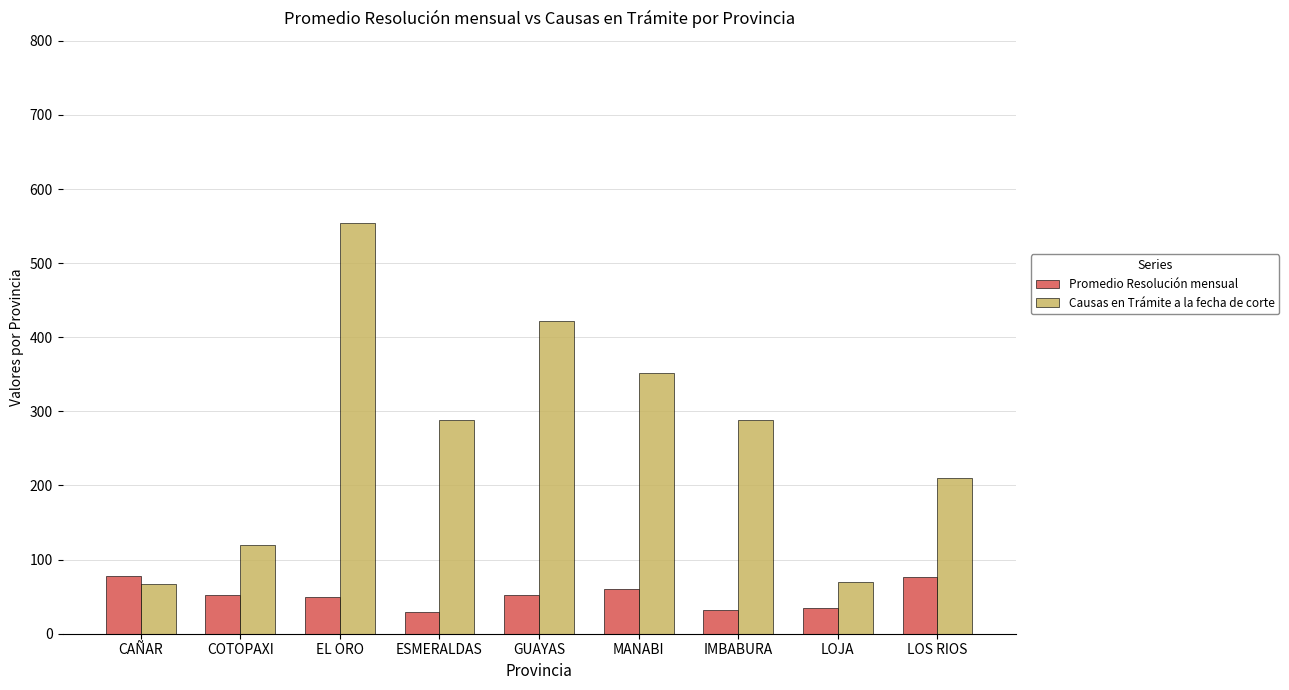

Which series has the widest spread of values?

Causas en Trámite a la fecha de corte